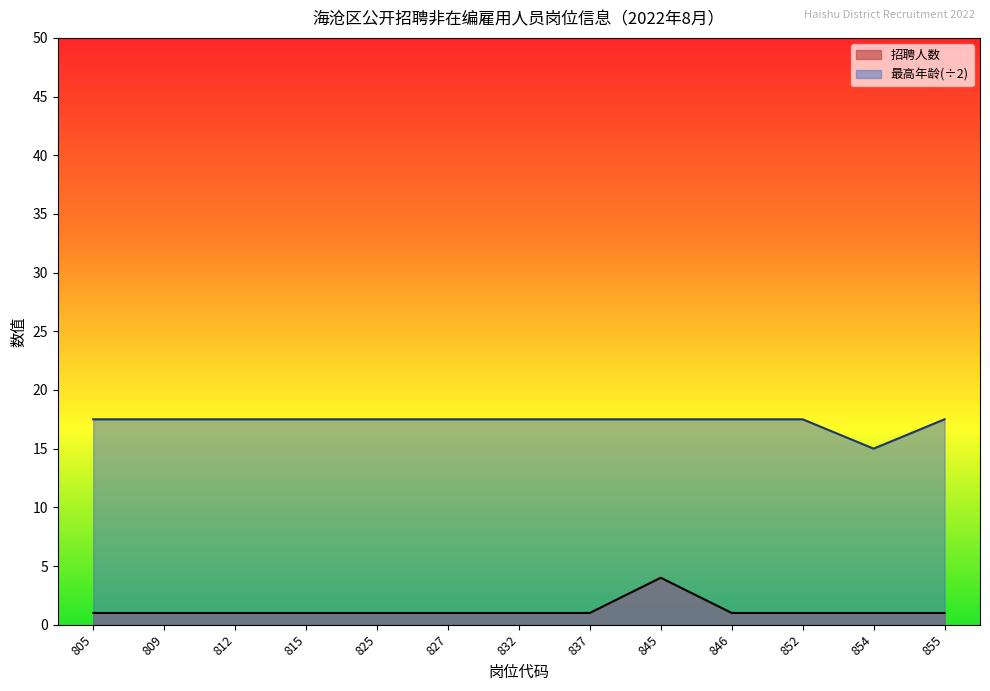

Does the chart display data point markers on the line(s)?

No